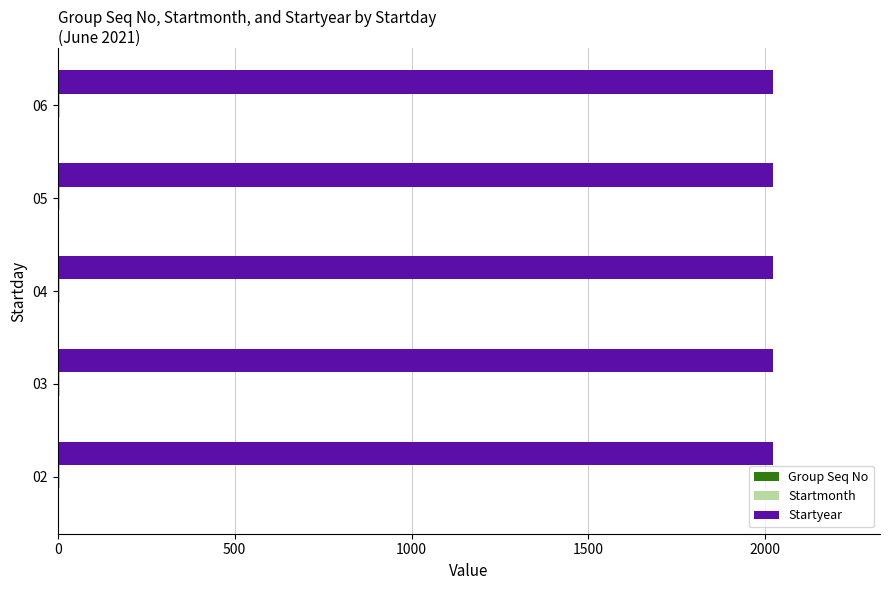

The value of Startyear at 05 is 3548. True or false?

False